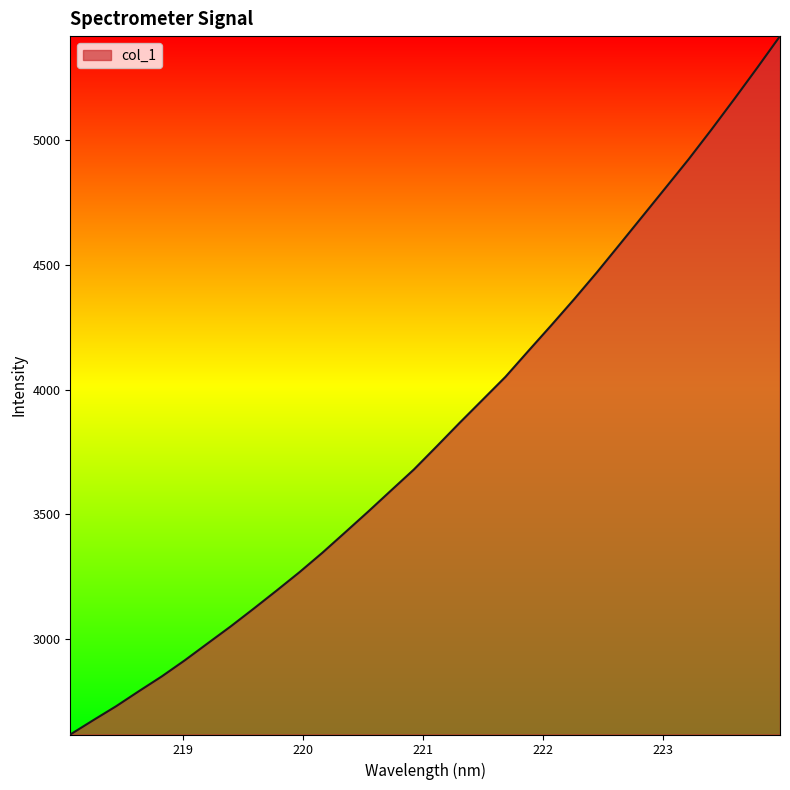

What is the minimum value shown in the chart?

2618.2